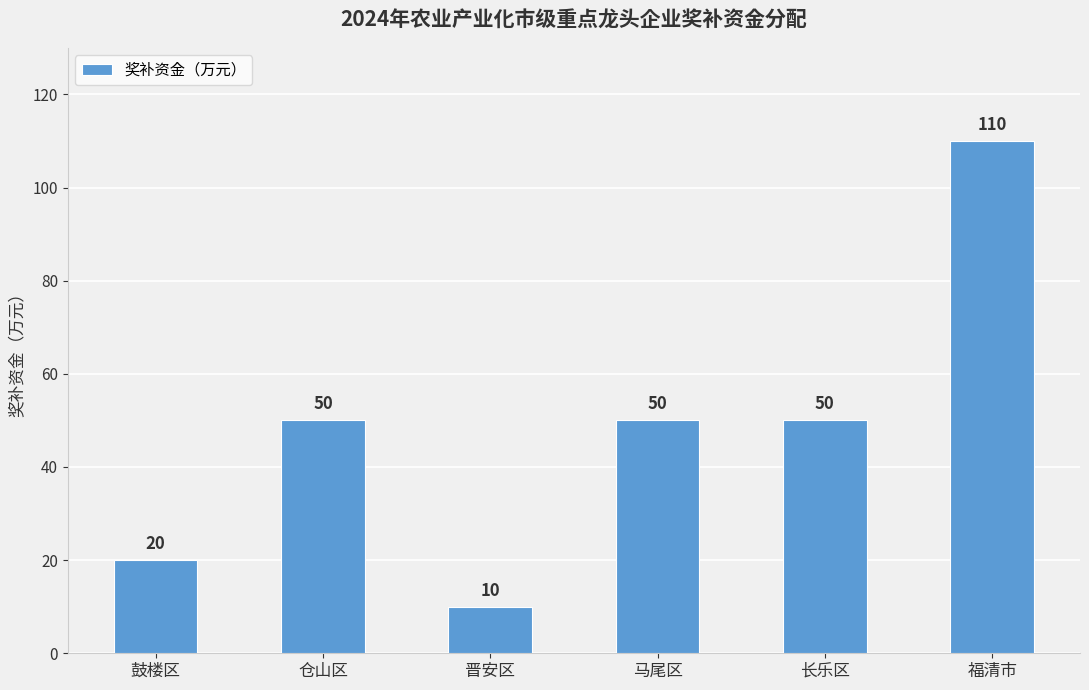

Does the chart contain stacked bars?

No